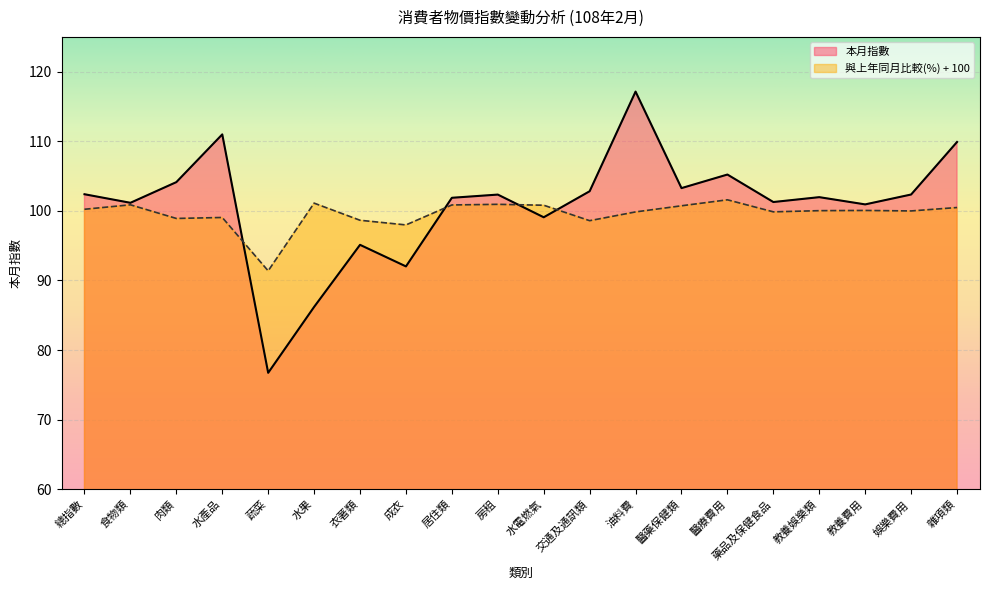

Between which two adjacent categories do 本月指數 and 與上年同月比較(％) first intersect?

水產品 and 蔬菜